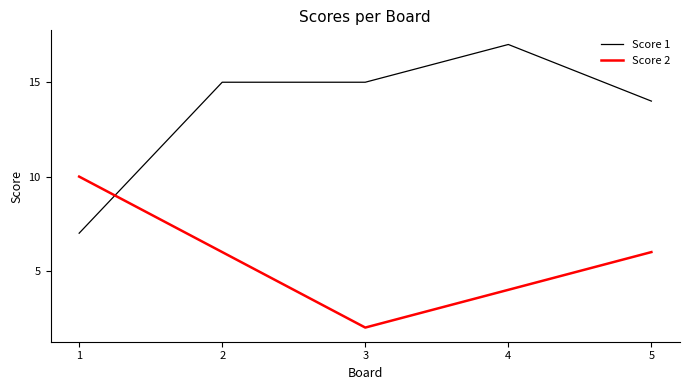

Which series has the largest total across all categories?

Score 1